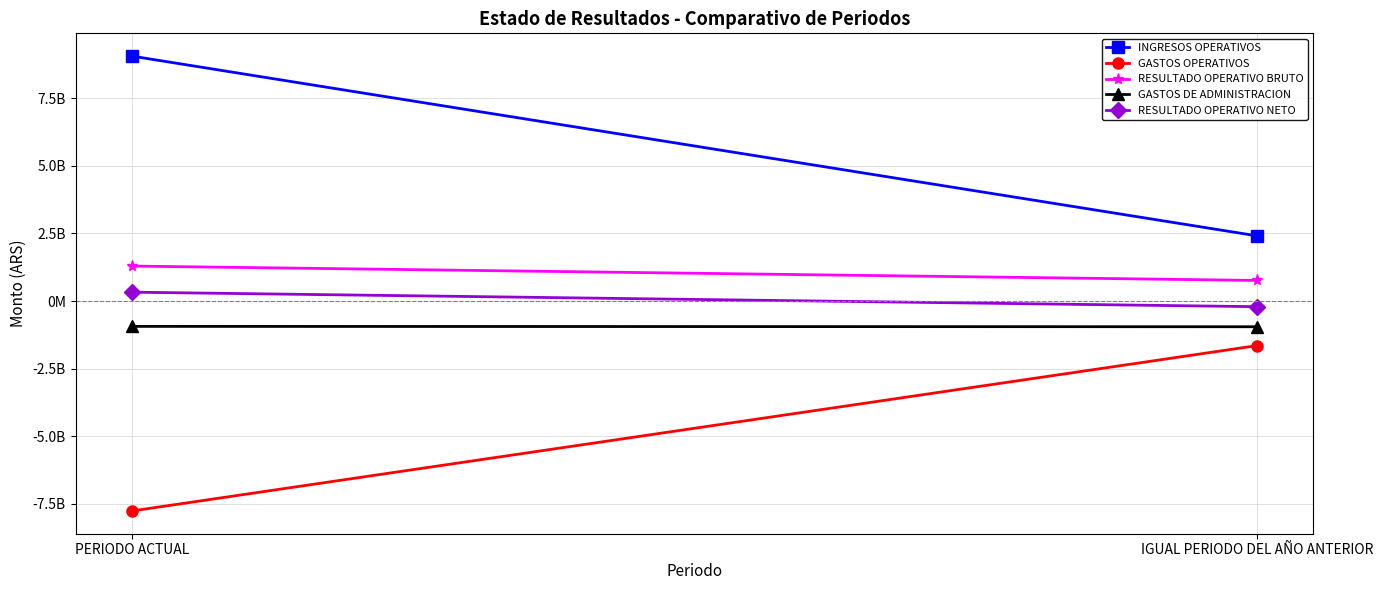

Which label corresponds to the smallest value in the chart?

PERIODO ACTUAL